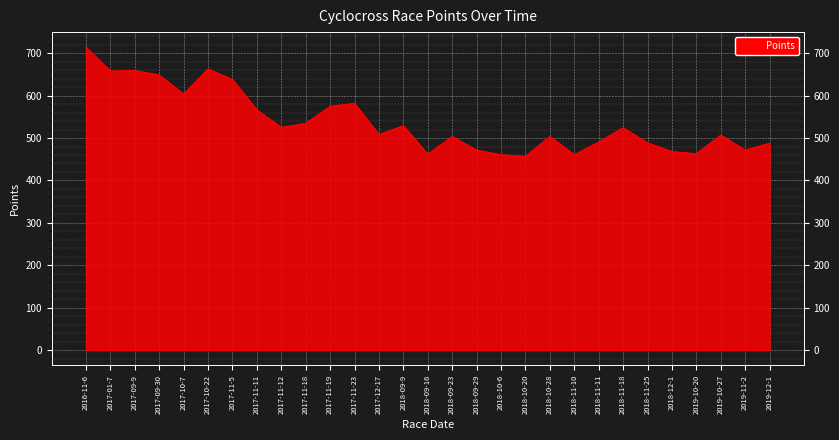

What is the ratio of the value at 2018-11-25 to the value at 2018-09-9?

0.9